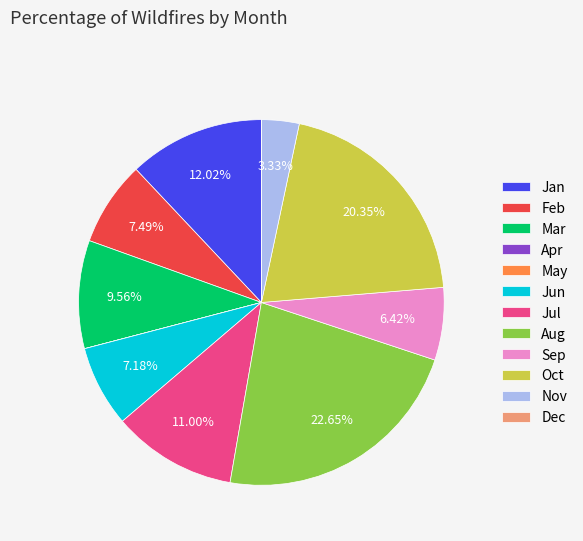

Approximately how many times larger is the value at Sep compared to Jun?

0.9